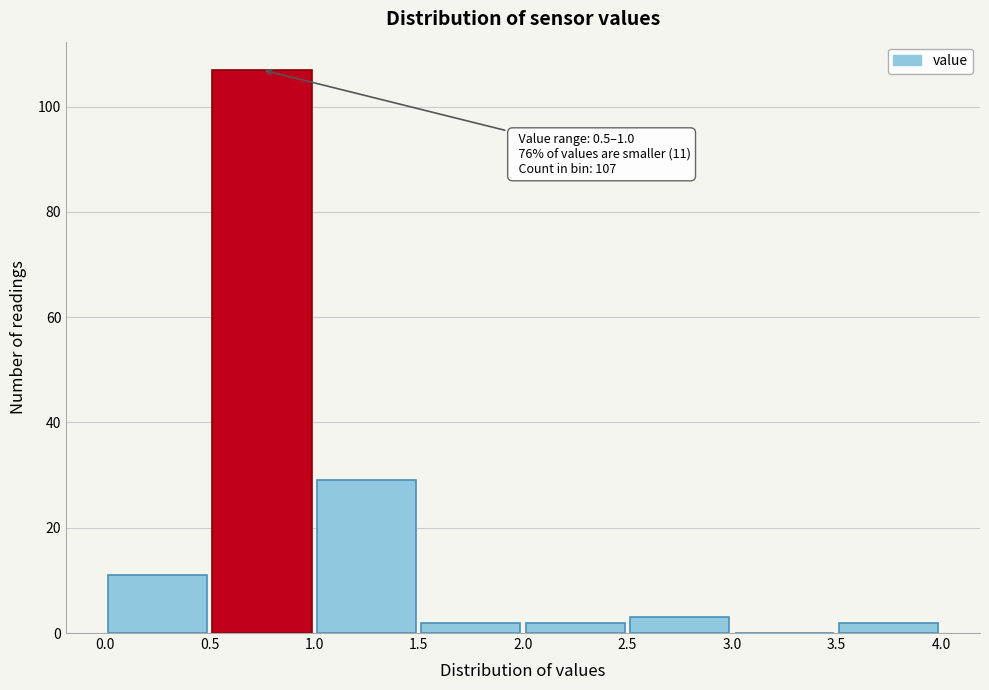

Which range on the x-axis has the tallest bar?

0.5 to 1.0